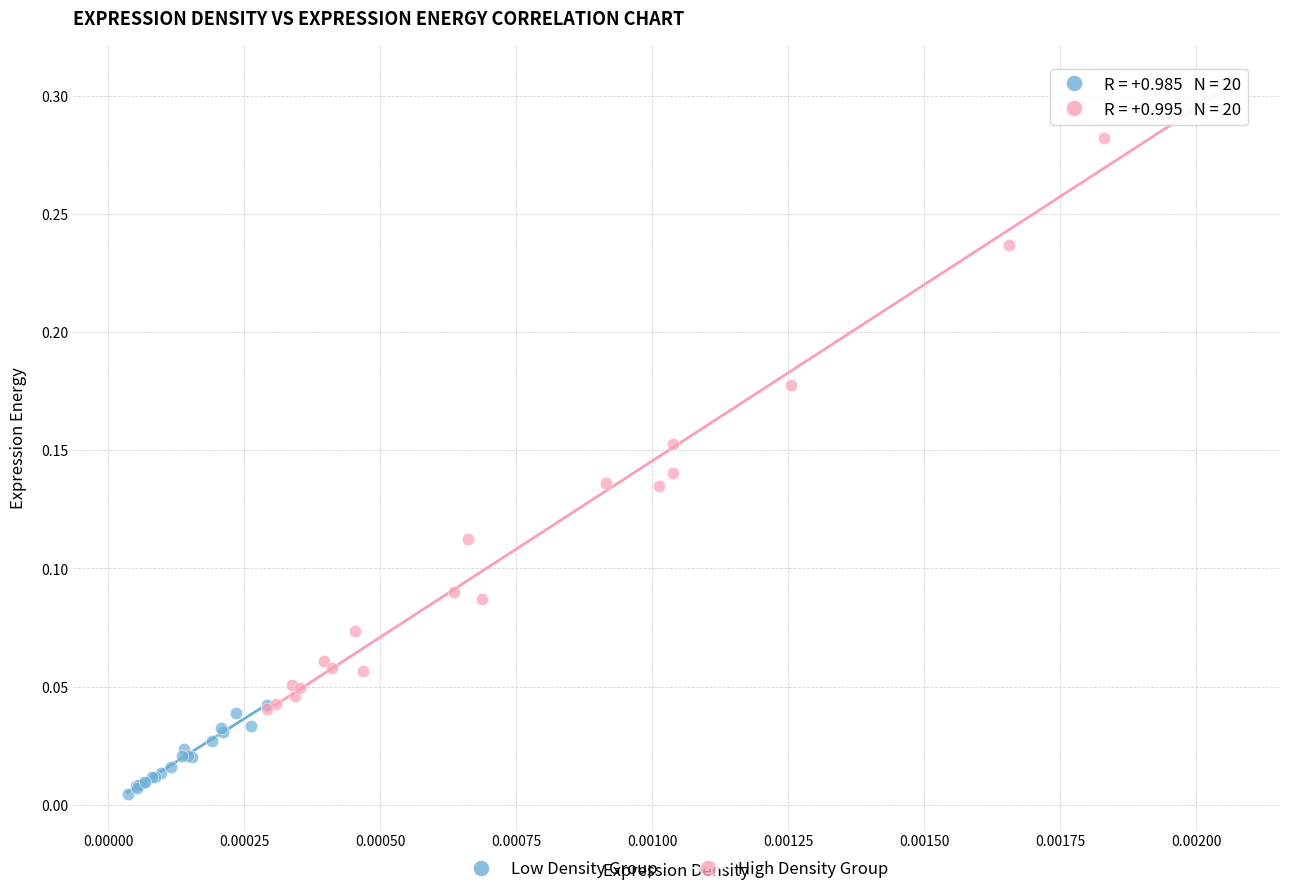

Which series has the widest spread of Y values?

High Density Group